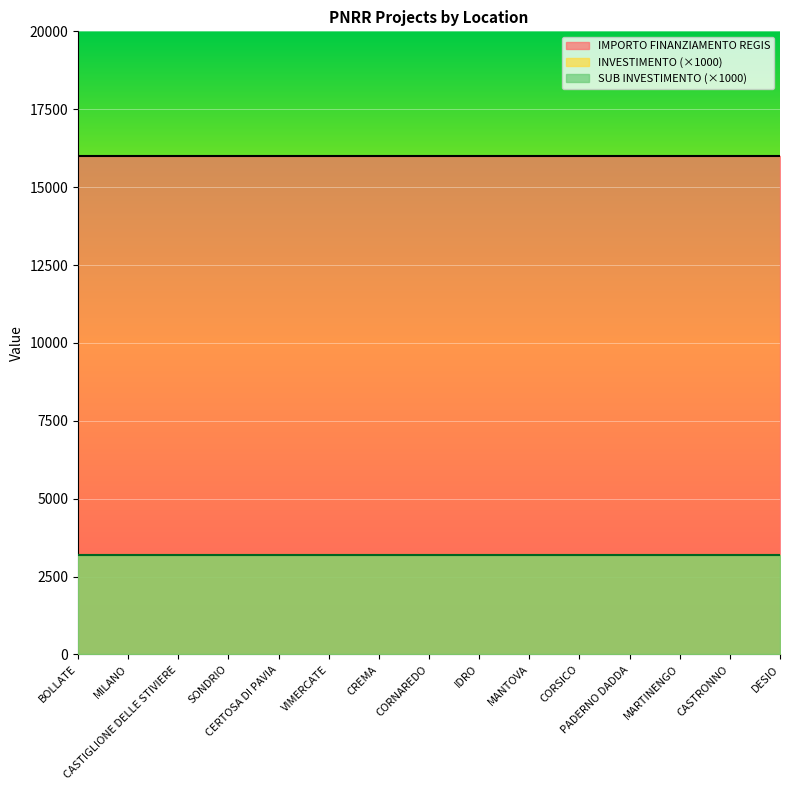

True or false: INVESTIMENTO has more than 1 interior local peaks.

False